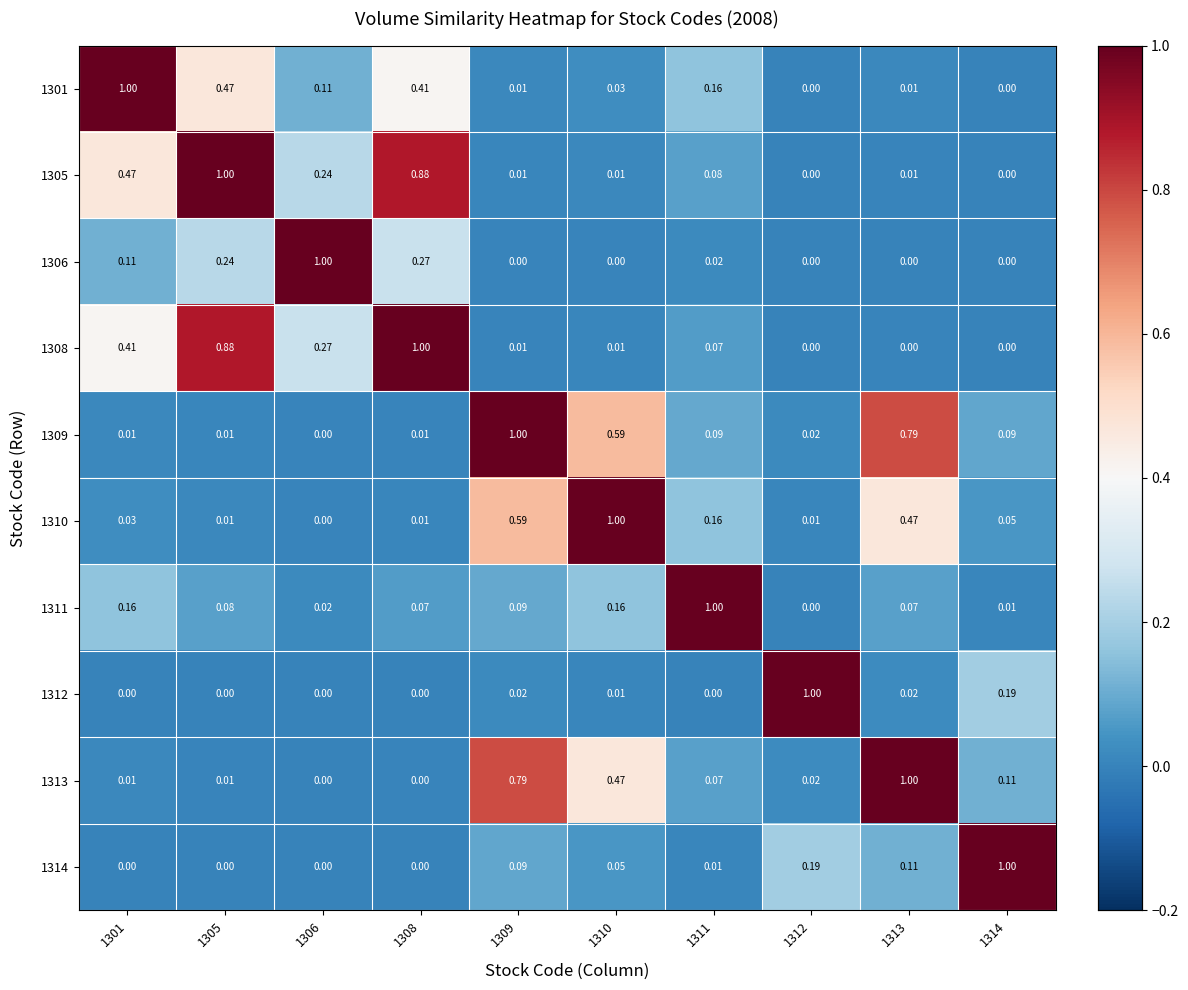

Is the value of 1301 at 1306 greater than the value of 1311 at 1311?

No